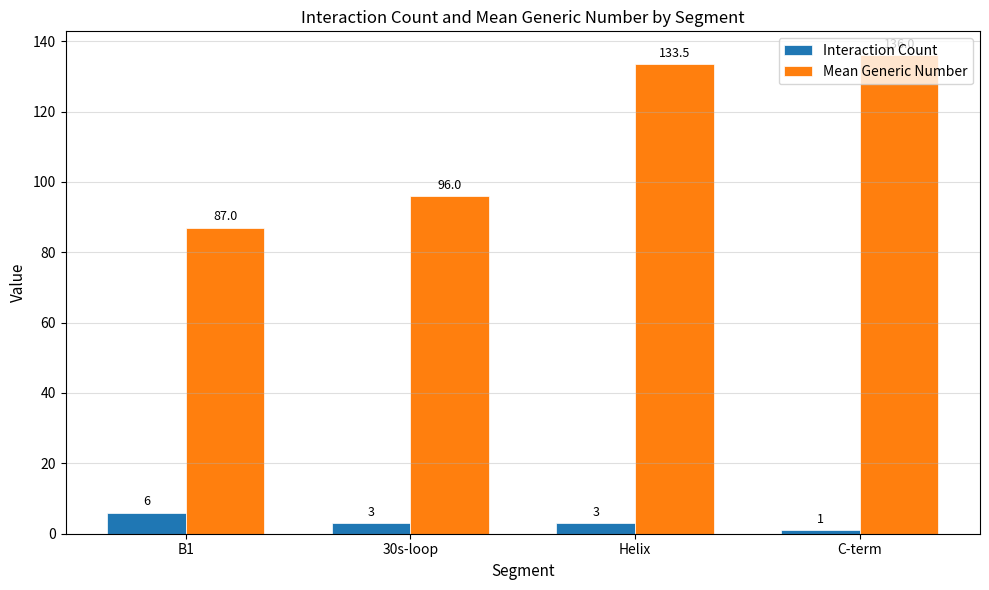

Reading left to right, extract all data points from this chart.

Interaction Count: 6.0	3.0	3.0	1.0
Mean Generic Number: 87.0	96.0	133.5	136.0